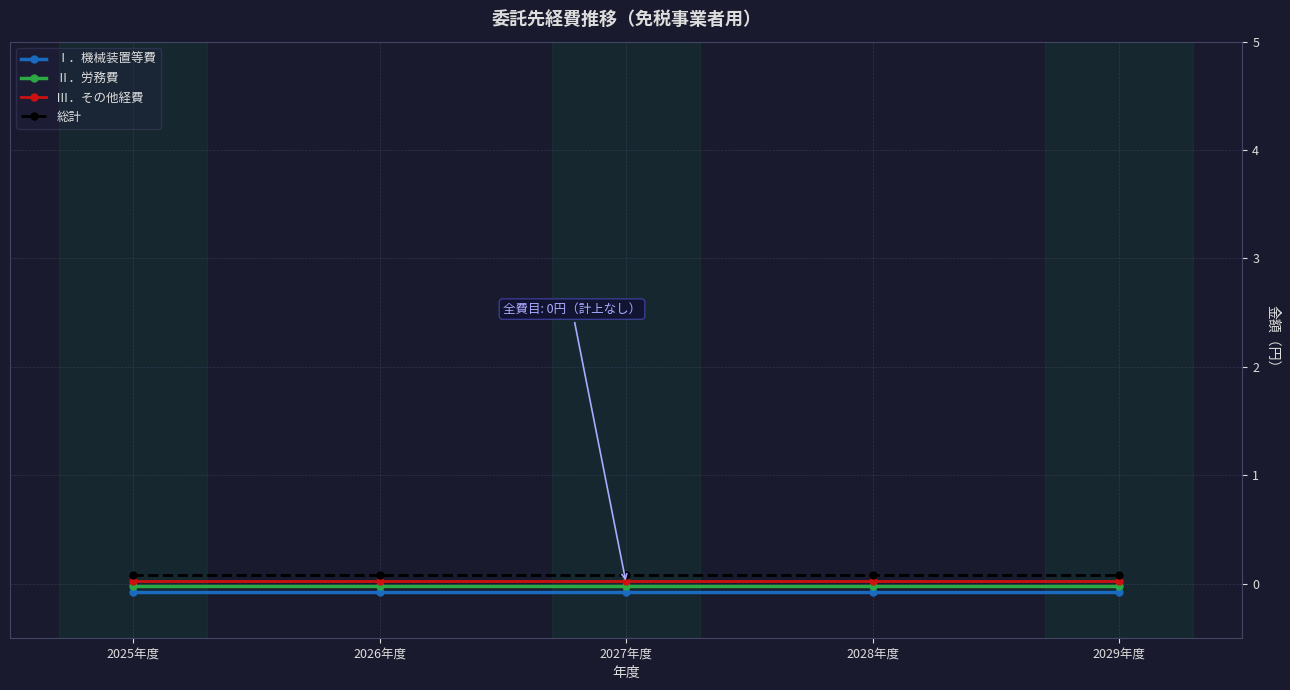

The Ⅲ．その他経費 series shows 0.0 at 2025年度. True or false?

True